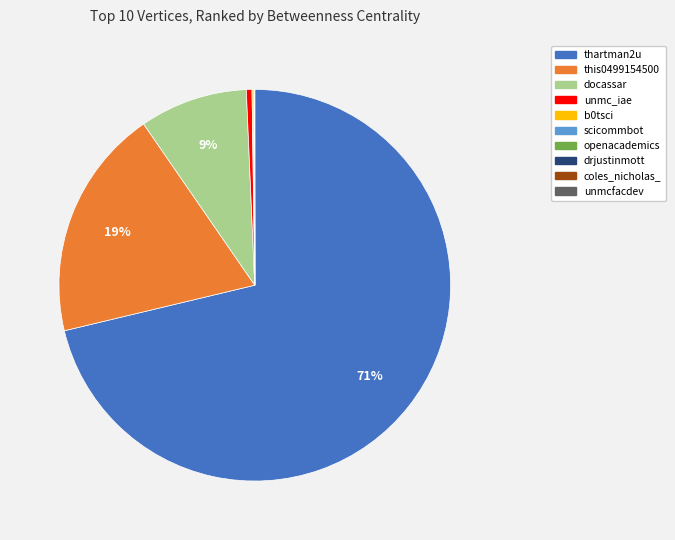

Does thartman2u represent more than half of the total?

Yes